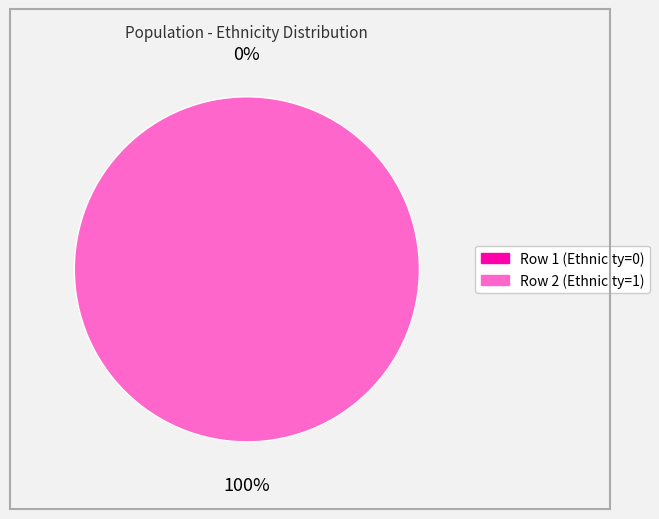

To the nearest percent, what is the difference between the Row 1 (Ethnicity=0) and Row 2 (Ethnicity=1) slice percentages?

100%